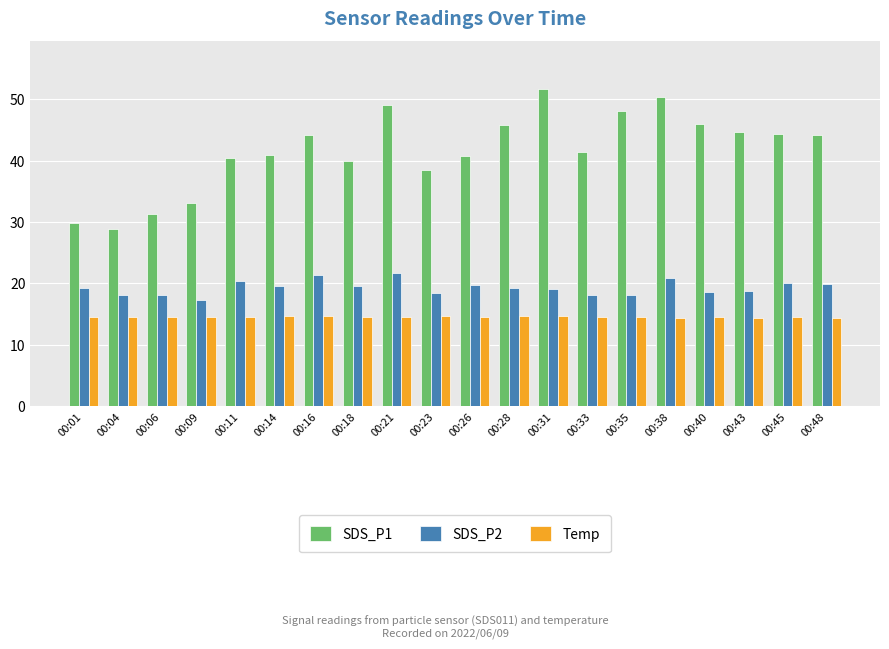

Read the Temp value at 00:43.

14.4